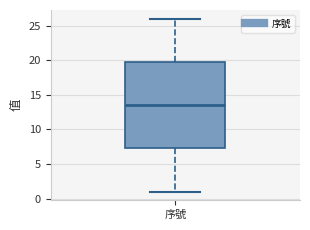

Where does the median line of the box for 序號 sit on the y-axis? The values are not printed on the chart, so give them approximately, as read against the axis.

13.5